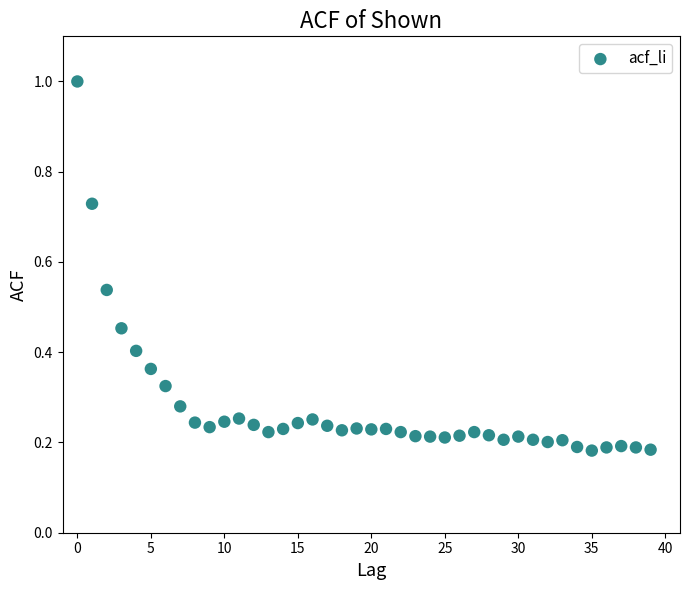

What is the range of Y values (max minus min)?

0.8